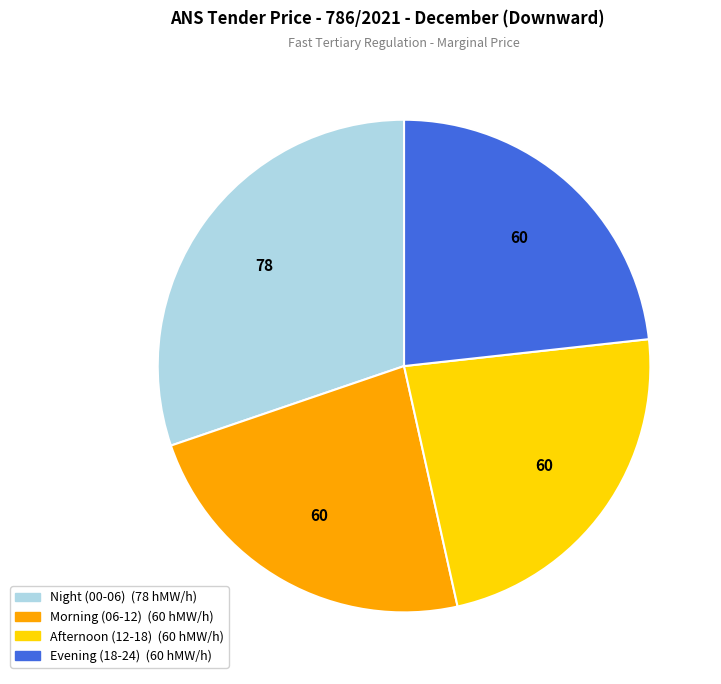

Does any single category account for the majority?

No